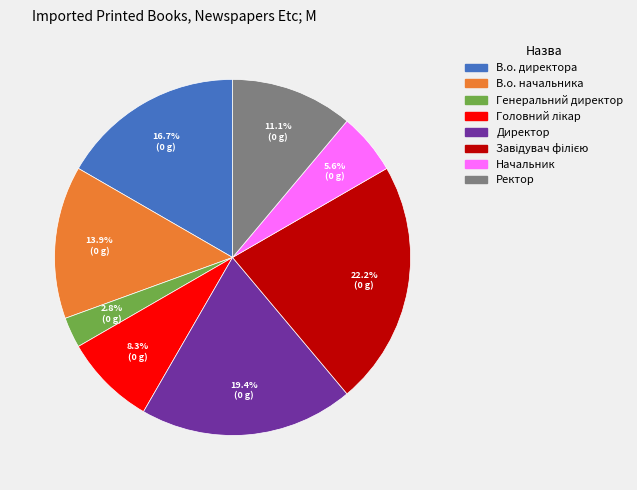

Does Директор represent more than half of the total?

No